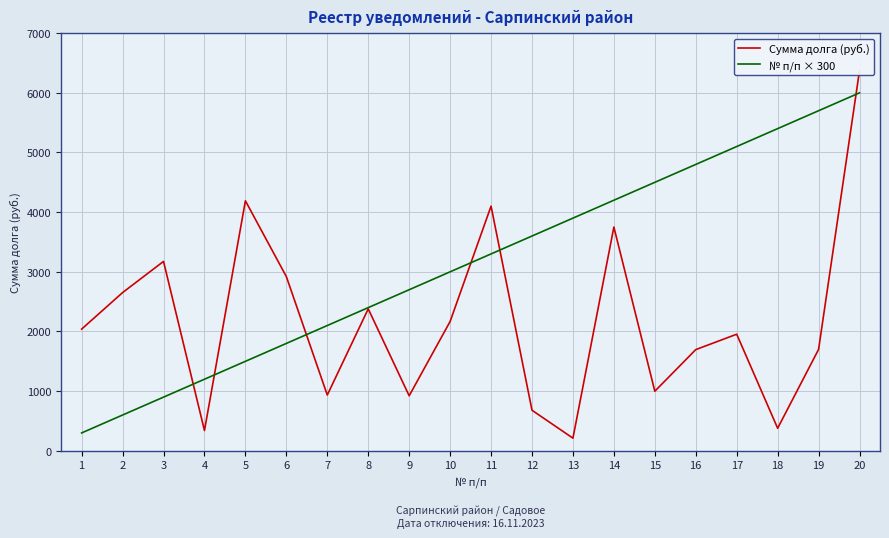

What is the average value of the Сумма долга (руб.) series?

2178.4